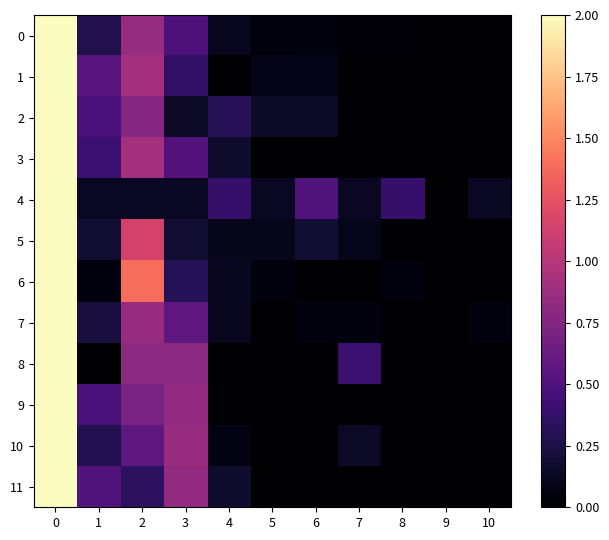

What is the maximum value shown in the chart?

2.0